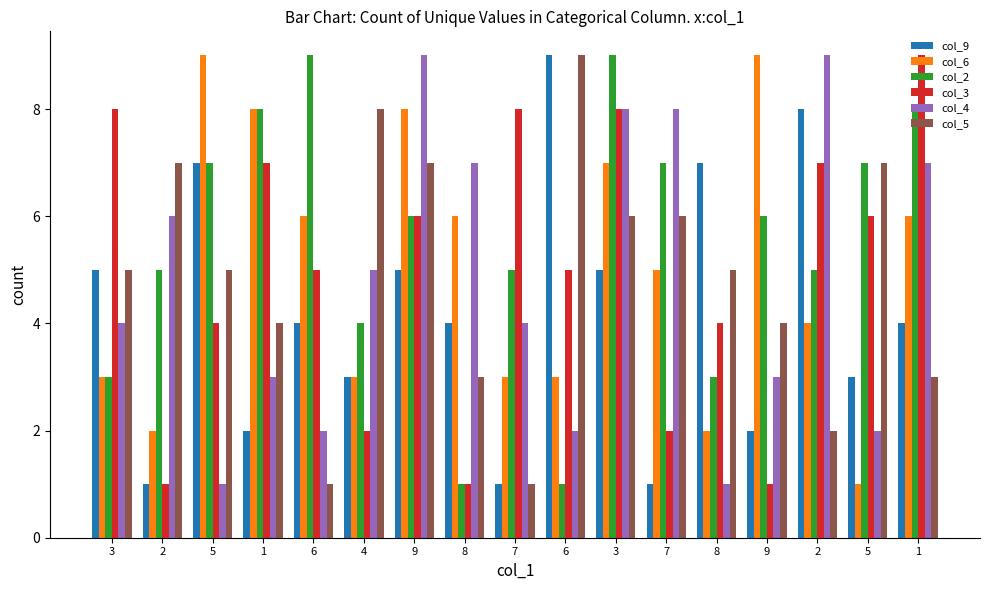

Reading right to left, extract all data points from this chart.

col_9: 1=4	5=3	2=8	9=2	8=7	7=1	3=5	6=9	7=1	8=4	9=5	4=3	6=4	1=2	5=7	2=1	3=5
col_6: 1=6	5=1	2=4	9=9	8=2	7=5	3=7	6=3	7=3	8=6	9=8	4=3	6=6	1=8	5=9	2=2	3=3
col_2: 1=8	5=7	2=5	9=6	8=3	7=7	3=9	6=1	7=5	8=1	9=6	4=4	6=9	1=8	5=7	2=5	3=3
col_3: 1=9	5=6	2=7	9=1	8=4	7=2	3=8	6=5	7=8	8=1	9=6	4=2	6=5	1=7	5=4	2=1	3=8
col_4: 1=7	5=2	2=9	9=3	8=1	7=8	3=8	6=2	7=4	8=7	9=9	4=5	6=2	1=3	5=1	2=6	3=4
col_5: 1=3	5=7	2=2	9=4	8=5	7=6	3=6	6=9	7=1	8=3	9=7	4=8	6=1	1=4	5=5	2=7	3=5